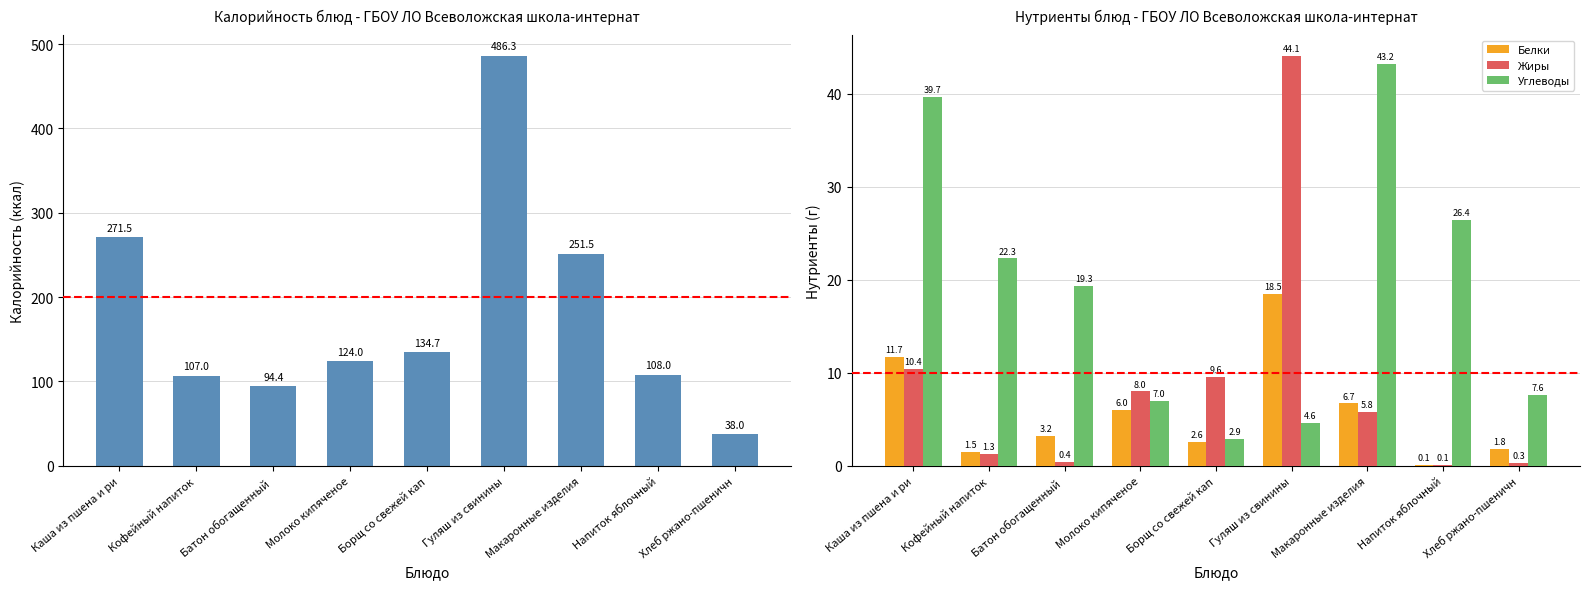

What is the spread (max minus min) of values at Молоко кипяченое?

118.0